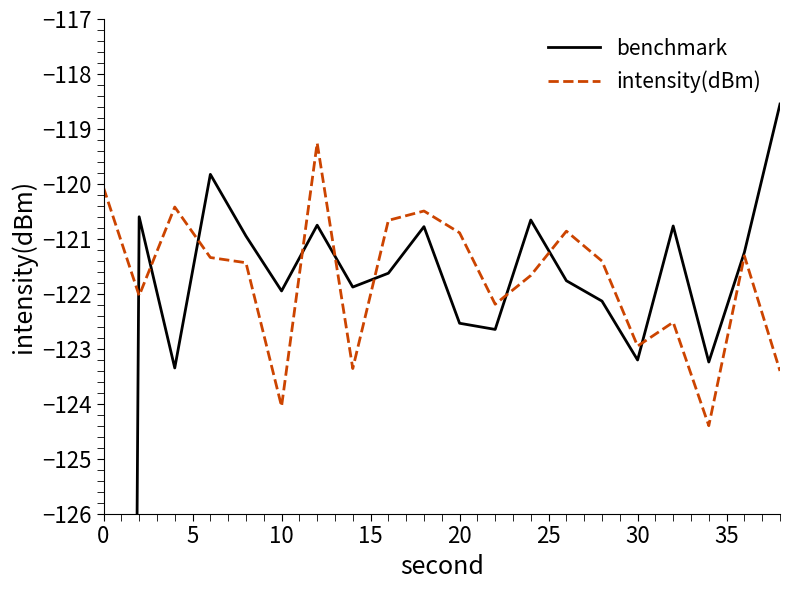

True or false: benchmark and intensity(dBm) cross at least once.

True